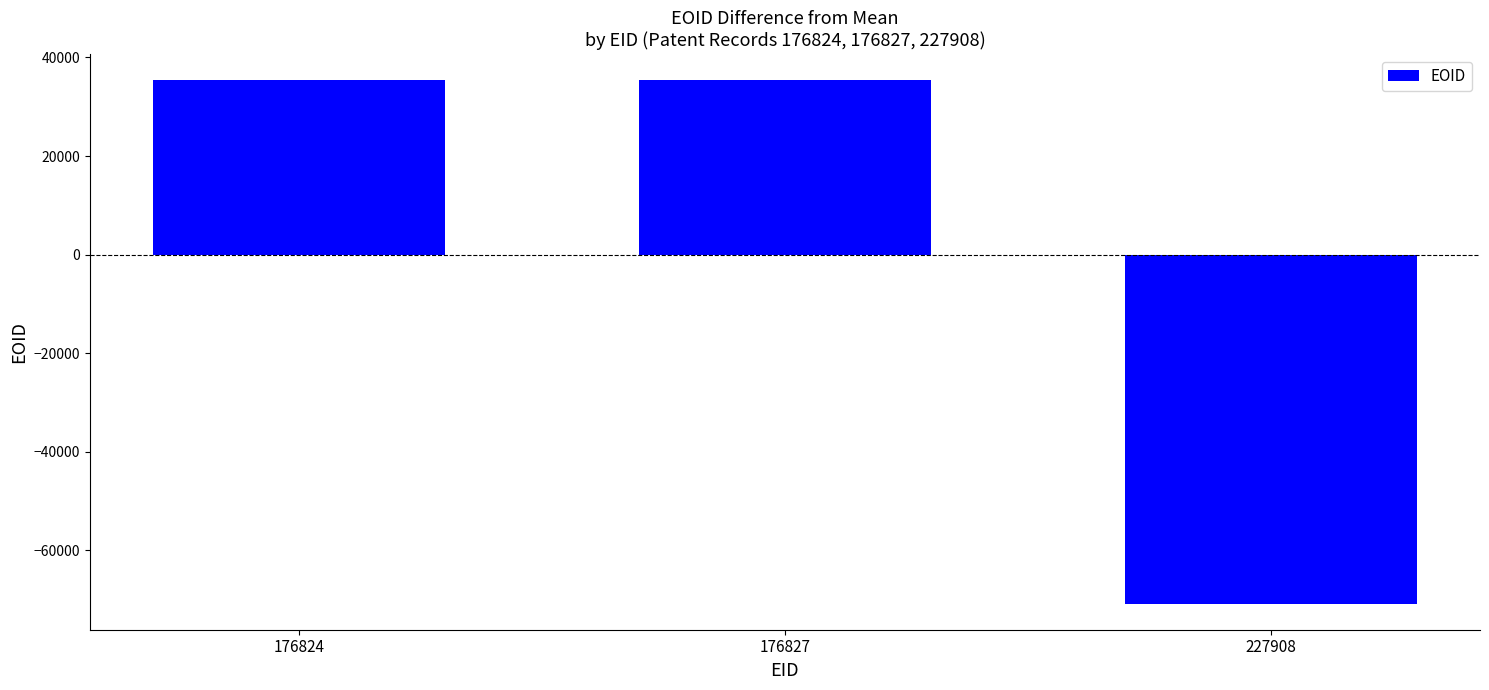

The value at 176824 is 35391.3. True or false?

True